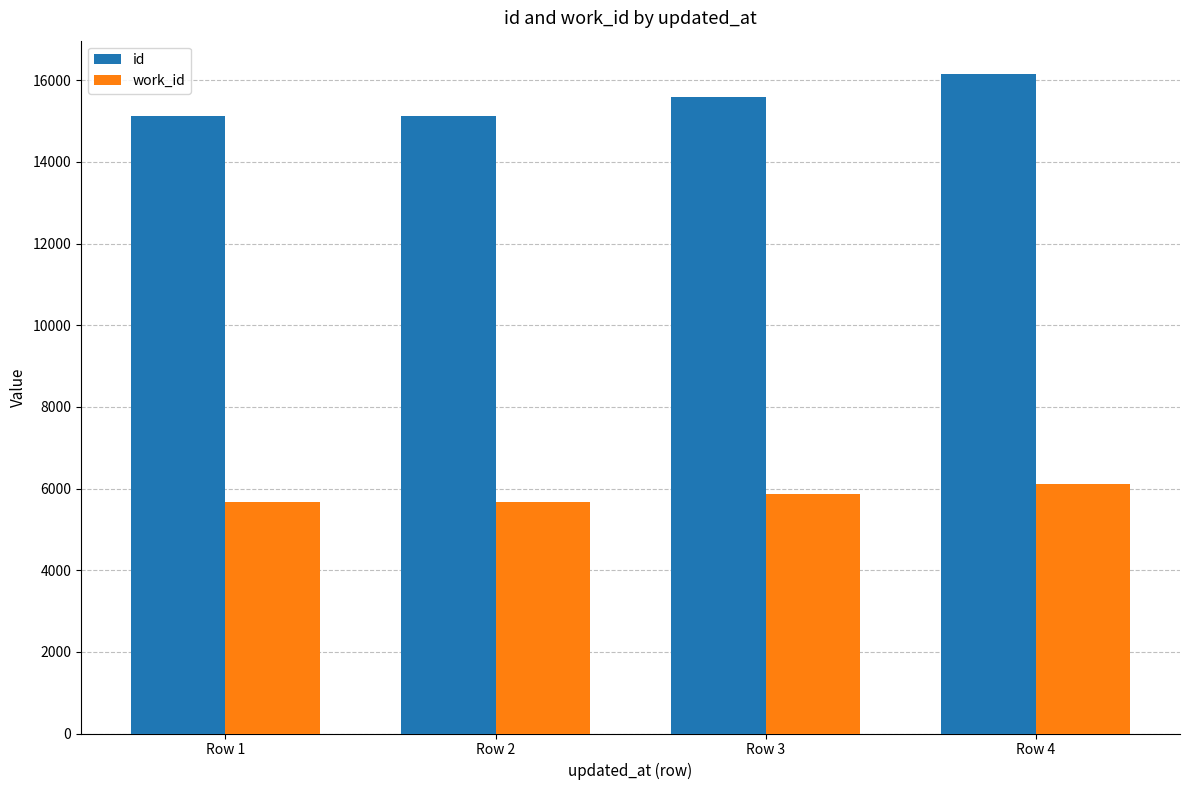

Read the id value at Row 1, to the nearest 10.

15130